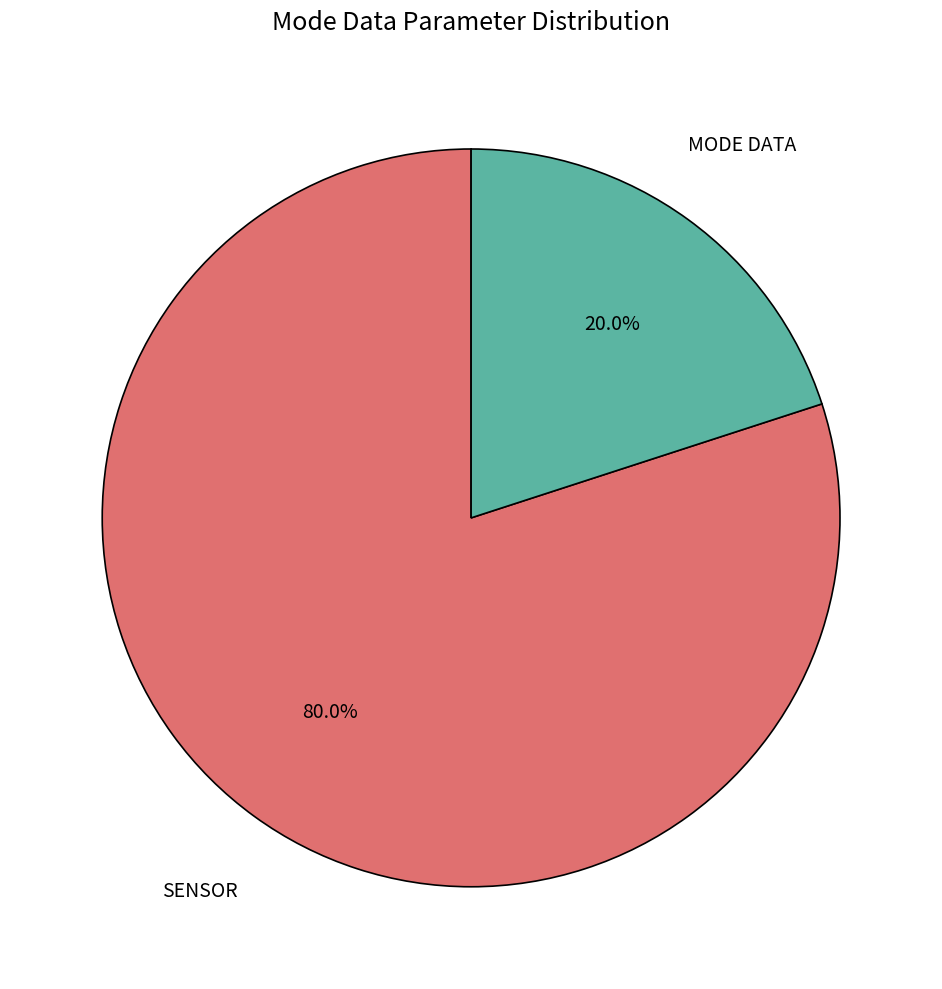

Does any single category account for the majority?

Yes